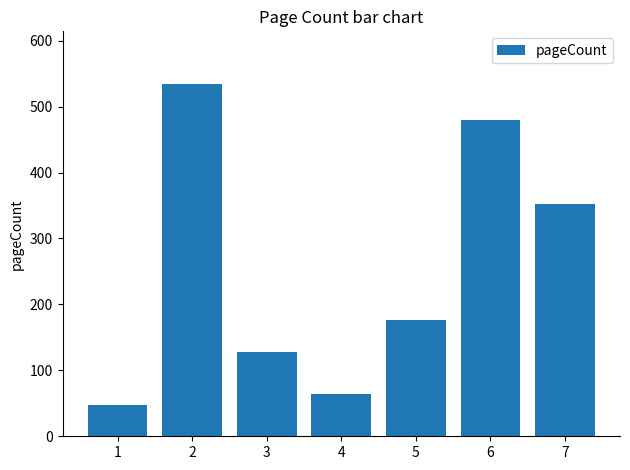

At which label is the value closest to 291?

7